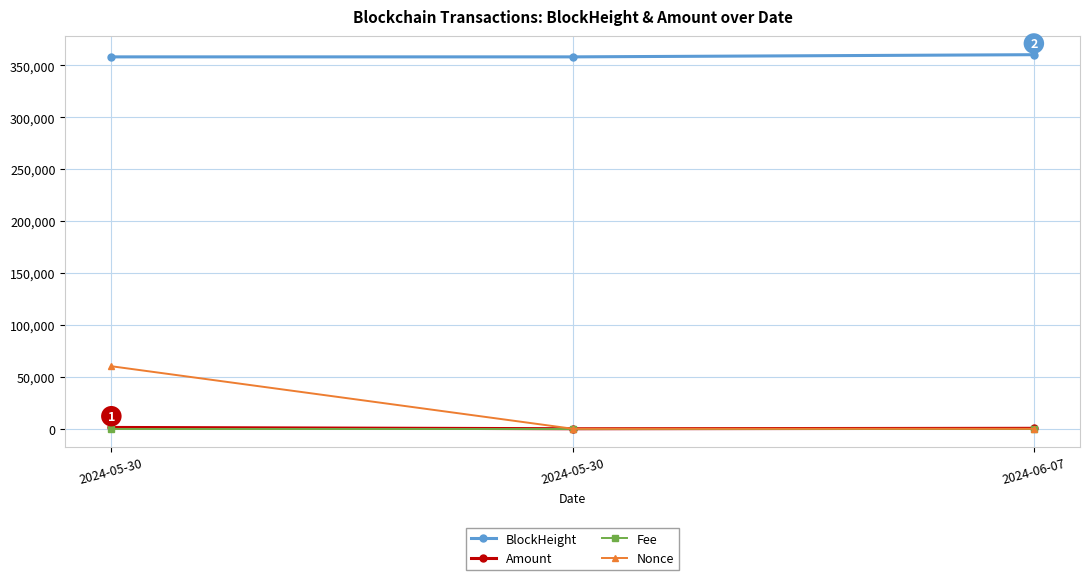

Is this an area chart (filled region under the line)?

No